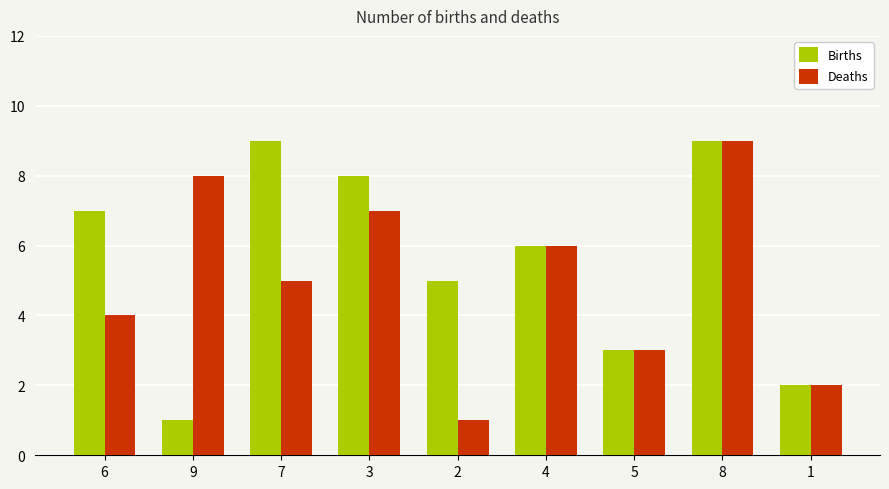

Which series has the largest total across all categories?

Births